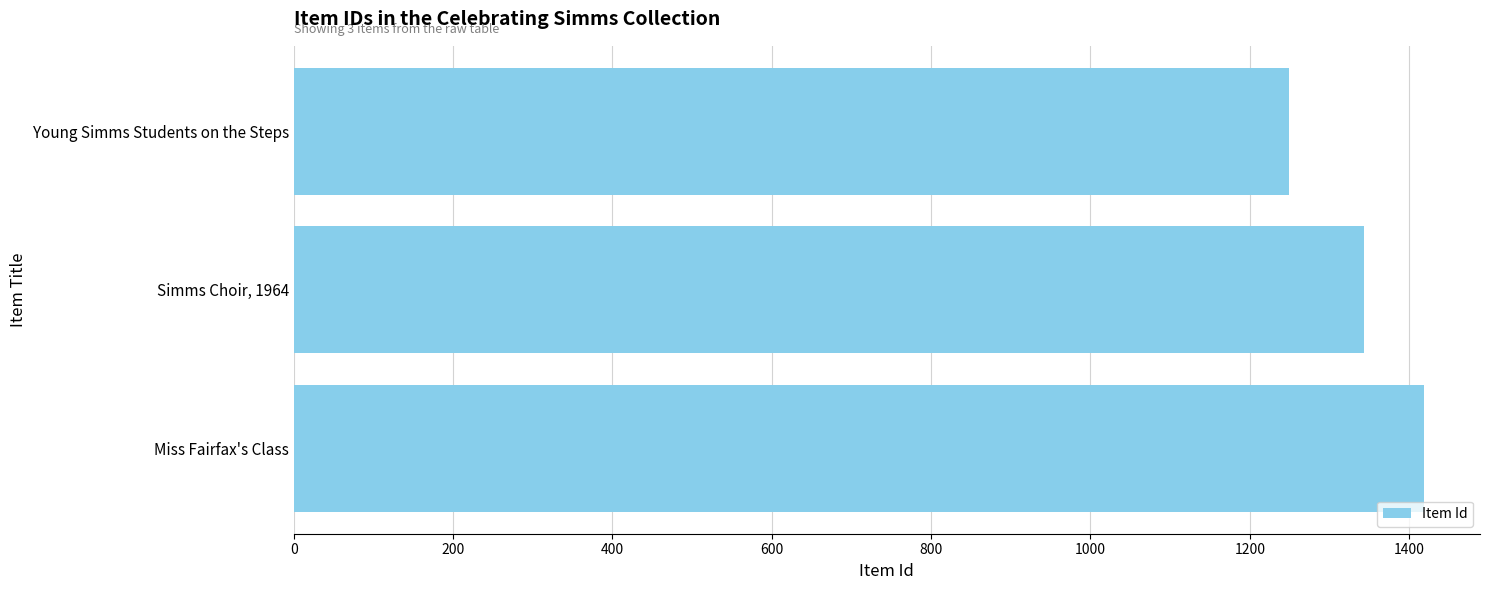

Are the bars grouped side by side (vs. stacked)?

No